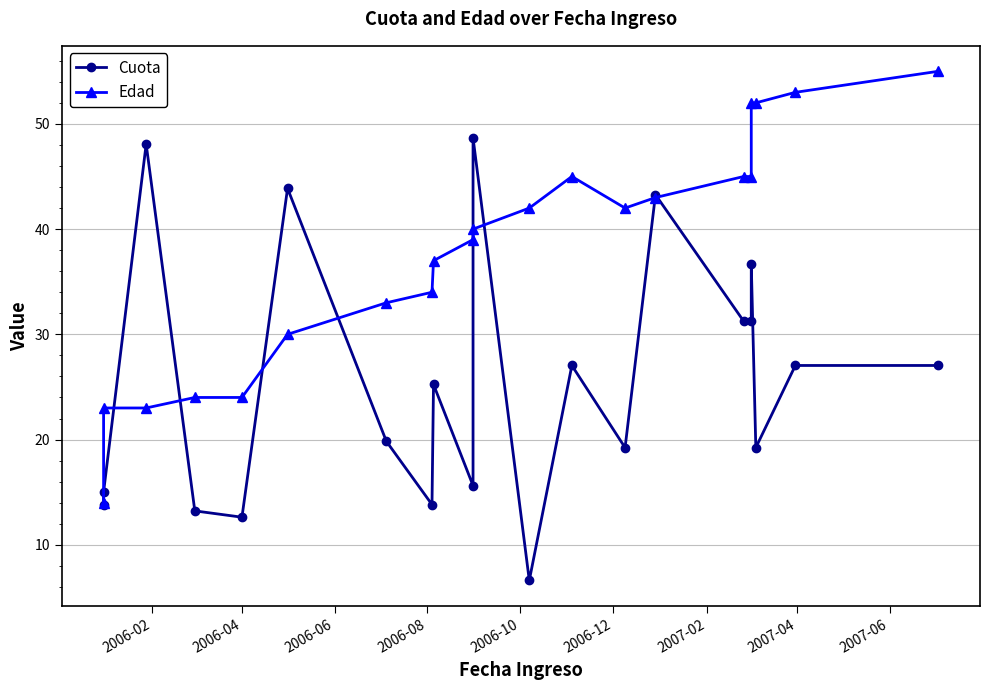

Reading left to right, transcribe all the data shown in this chart.

Cuota: 13.8	15.0	48.1	13.2	12.6	43.9	19.8	13.8	25.2	15.6	48.7	6.6	27.0	19.2	43.3	31.2	31.2	36.7	19.2	27.0	27.0
Edad: 14.0	23.0	23.0	24.0	24.0	30.0	33.0	34.0	37.0	39.0	40.0	42.0	45.0	42.0	43.0	45.0	45.0	52.0	52.0	53.0	55.0